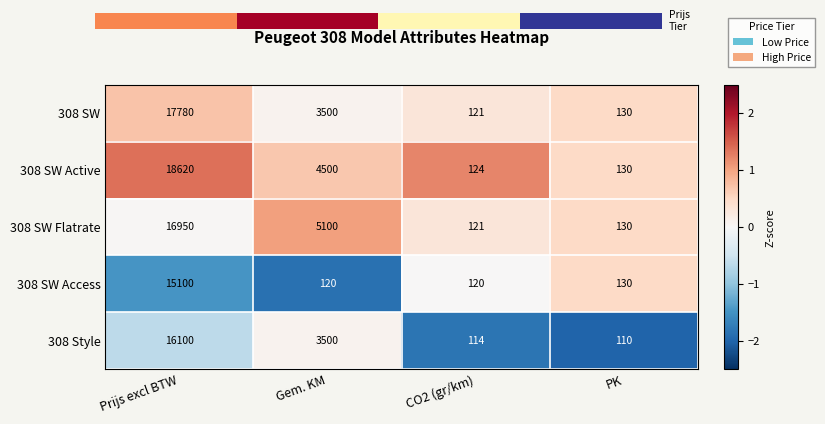

Which category has the highest value across all series?

Prijs excl BTW